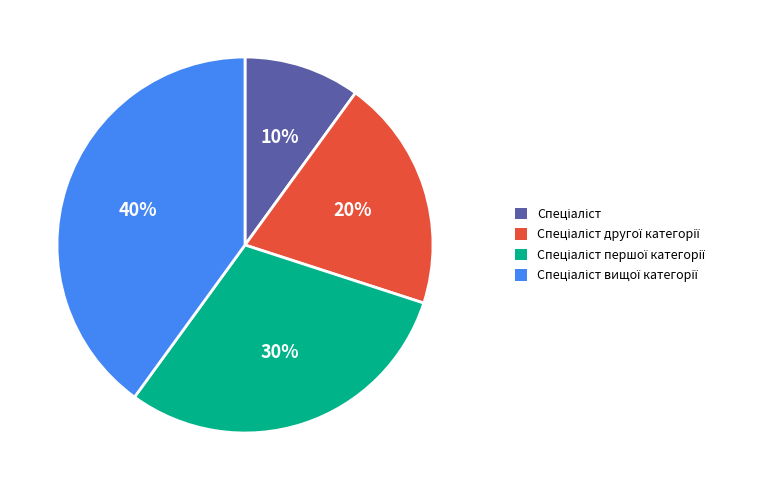

To the nearest percent, what is the difference between the largest and smallest slice percentages?

30%